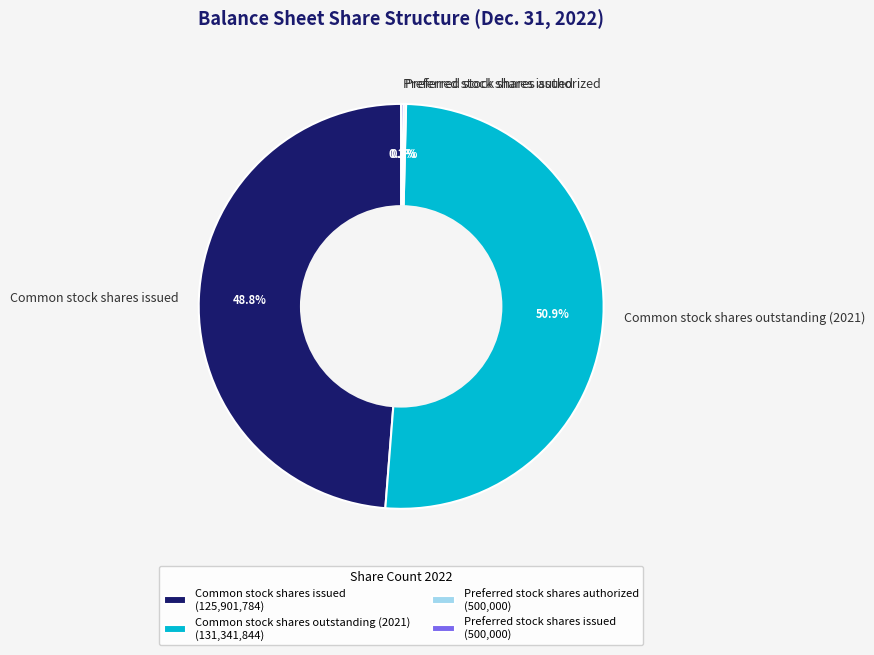

Is there any slice that represents more than half of the pie?

Yes